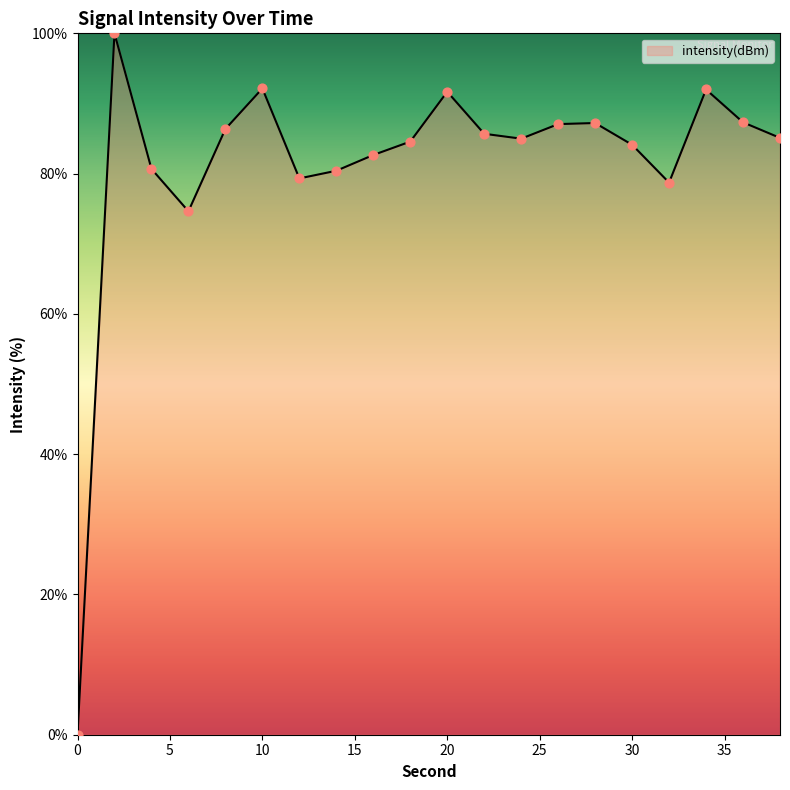

What is the change in value from 22 to 24?

-0.7